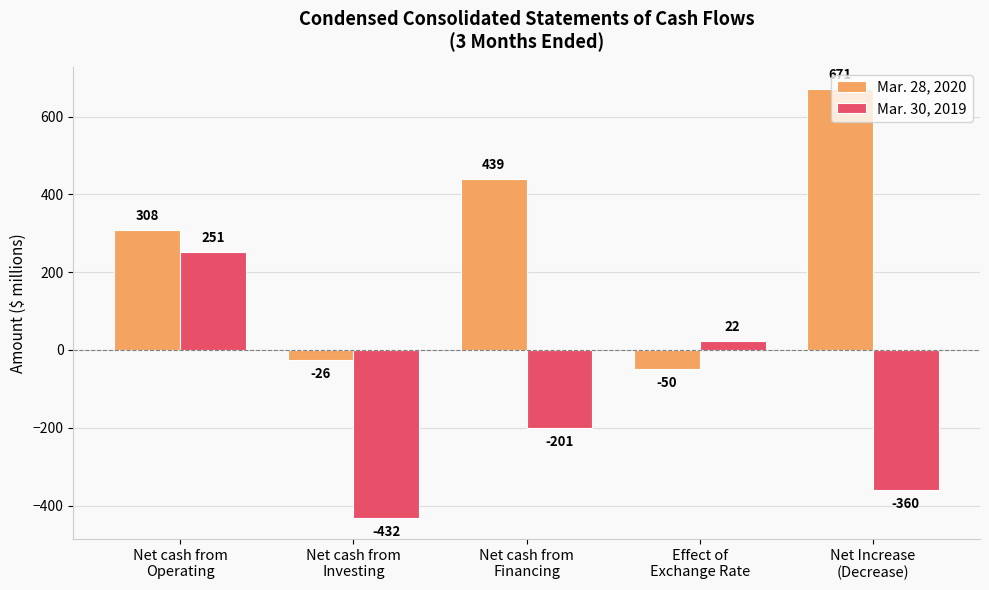

Which category has the highest value in the Mar. 28, 2020 series?

Net Increase
(Decrease)